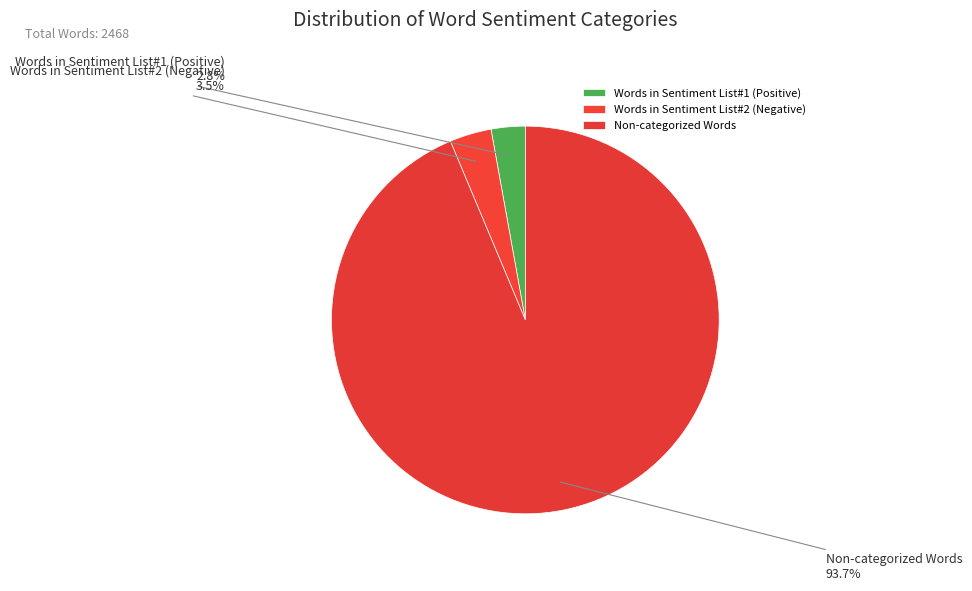

Which slice is the largest?

Non-categorized Words